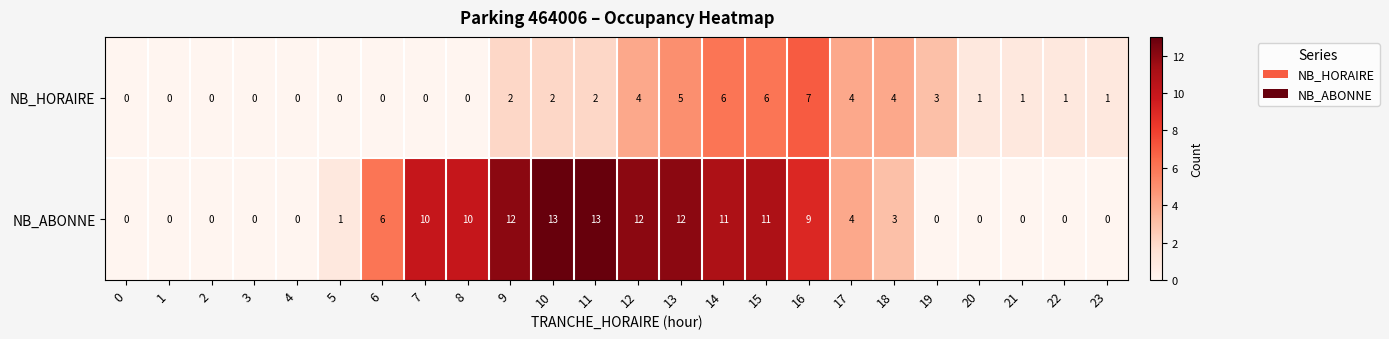

What is the spread (max minus min) of values at 13?

7